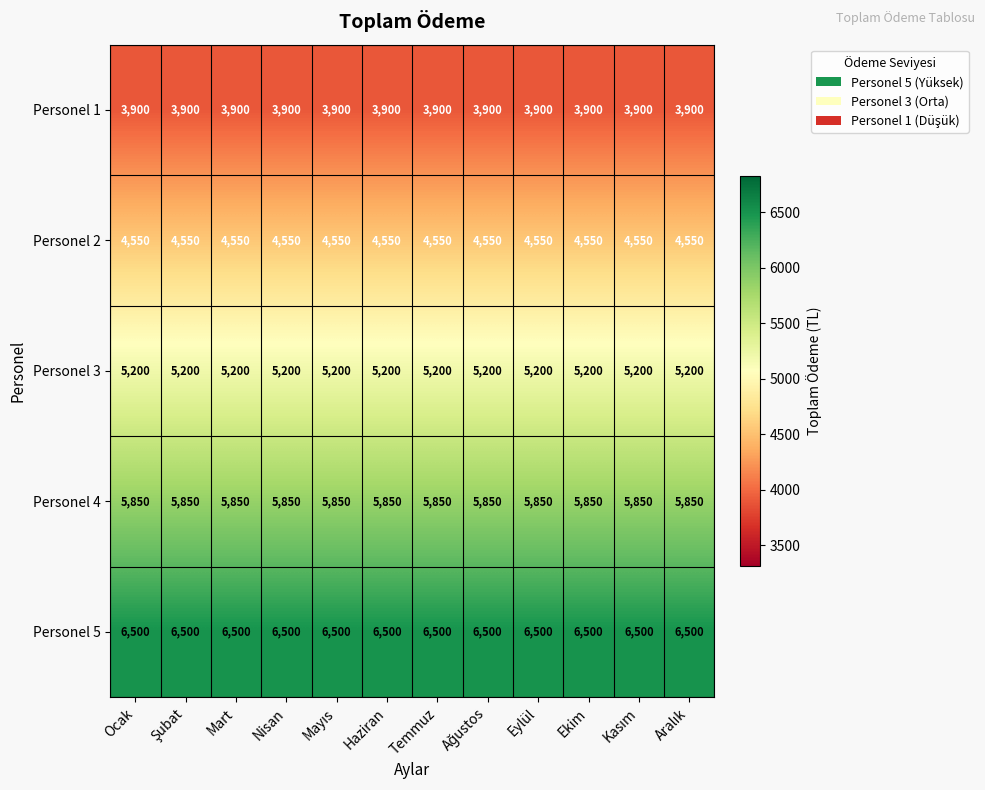

What is the difference between the highest and lowest values at Ekim?

2600